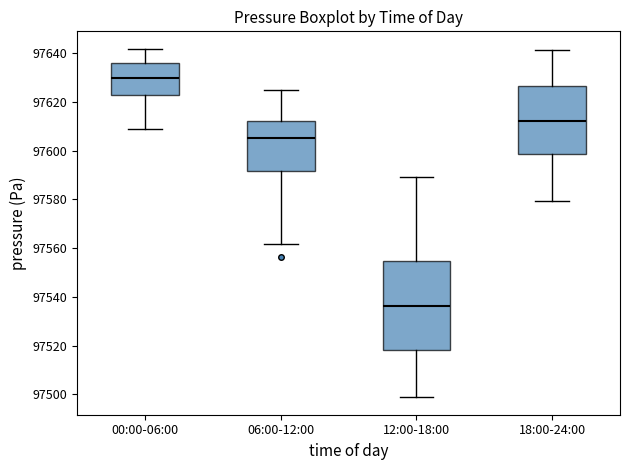

Comparing the boxes themselves (not the whiskers), which one is the tallest?

12:00-18:00